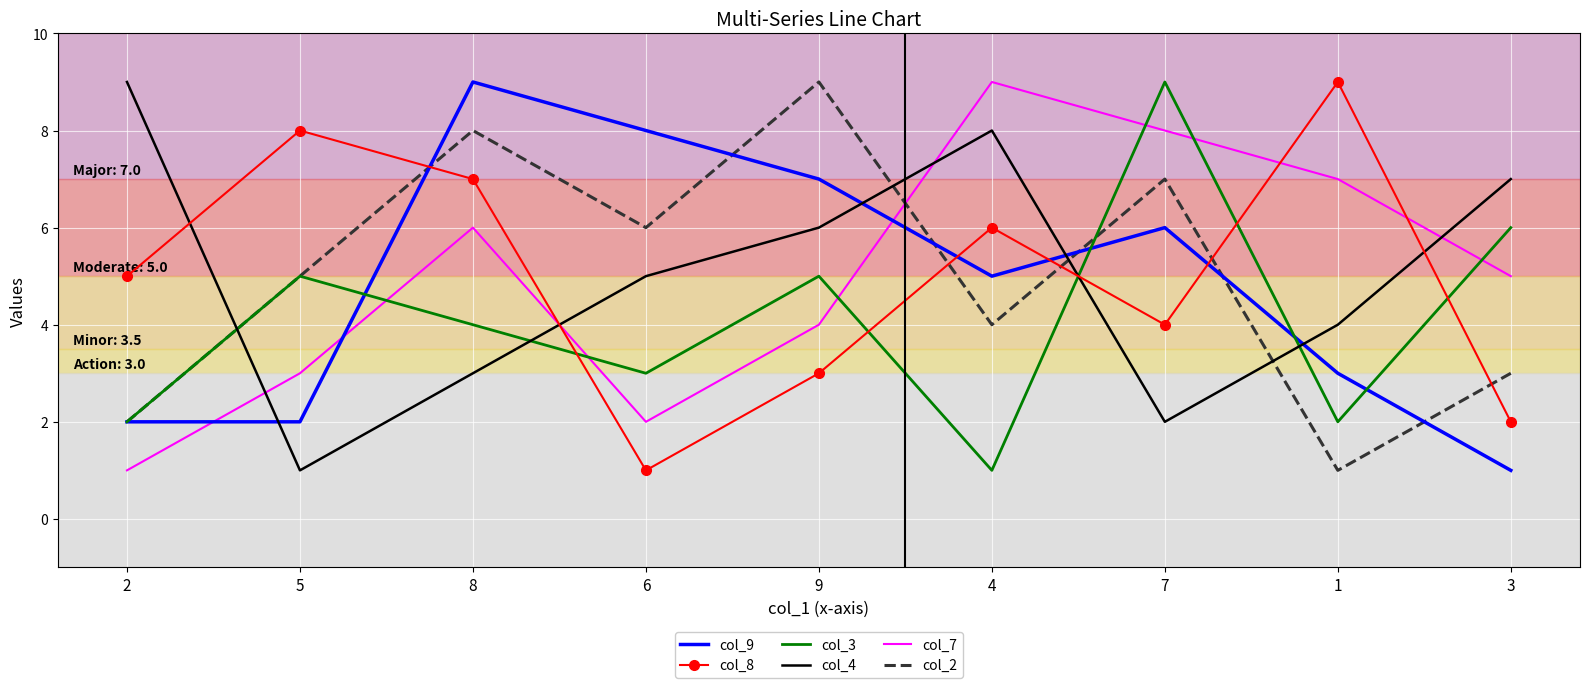

Is the value of col_4 at 6 greater than the value of col_8 at 7?

Yes